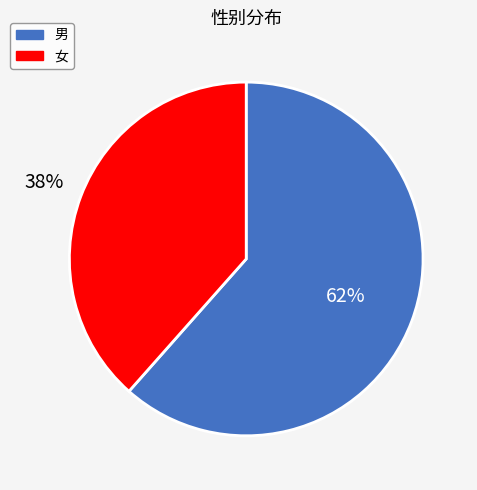

Is it true that 女 is 45% of the pie?

False